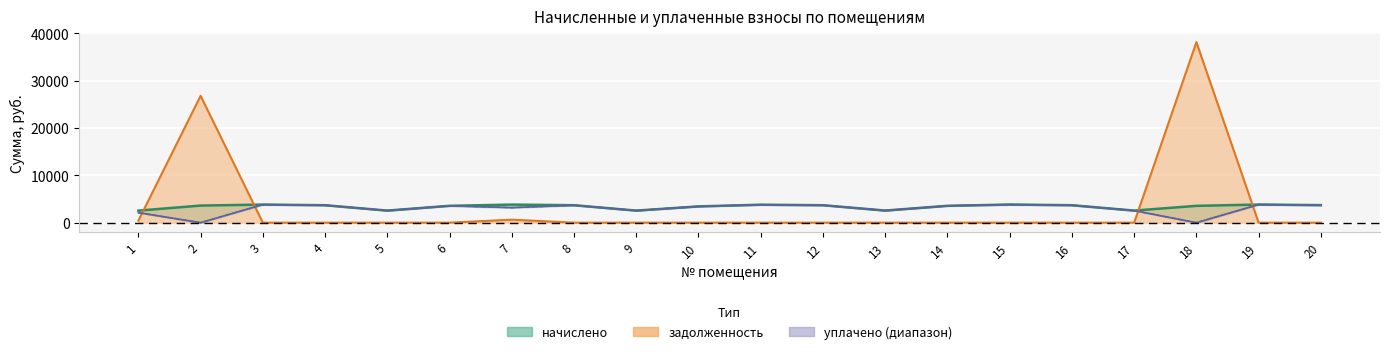

What is the highest value of the начислено series?

3825.4